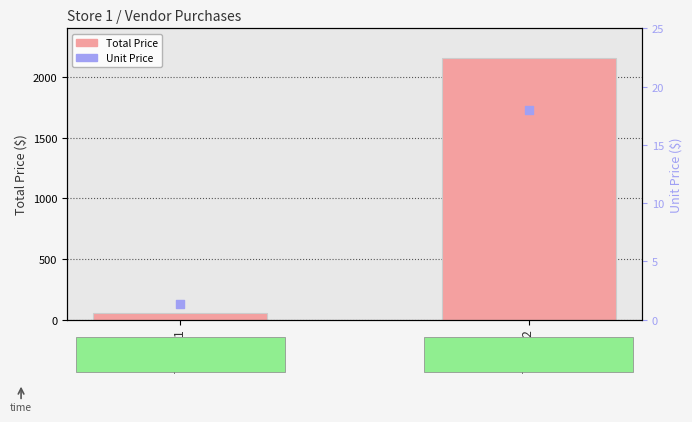

At which category is the sum across all series the highest?

Thing 2